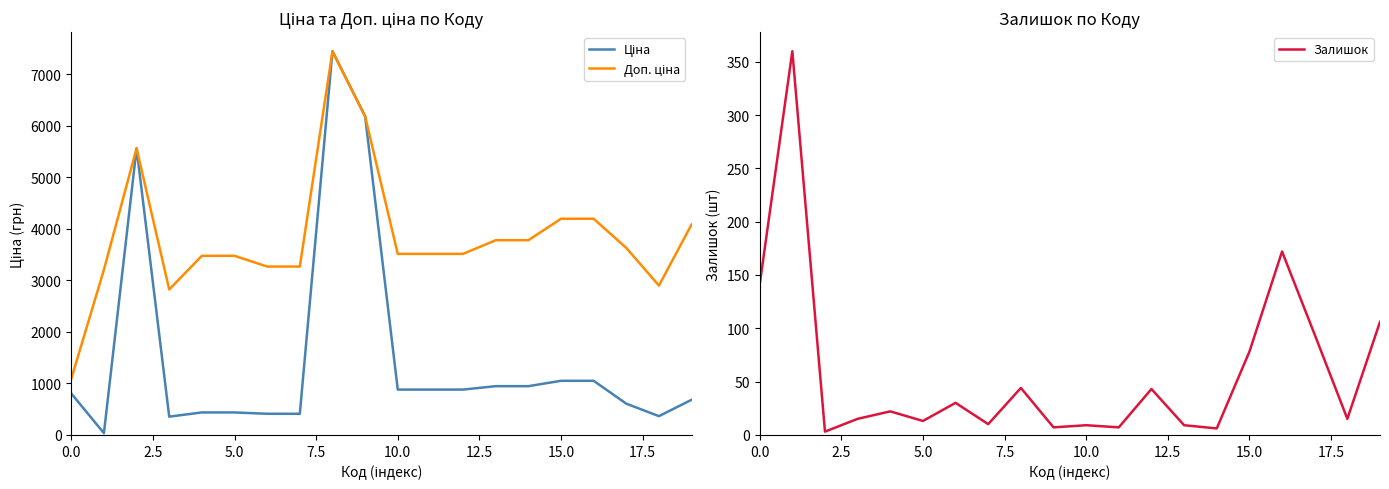

Count the number of data series in this chart.

3